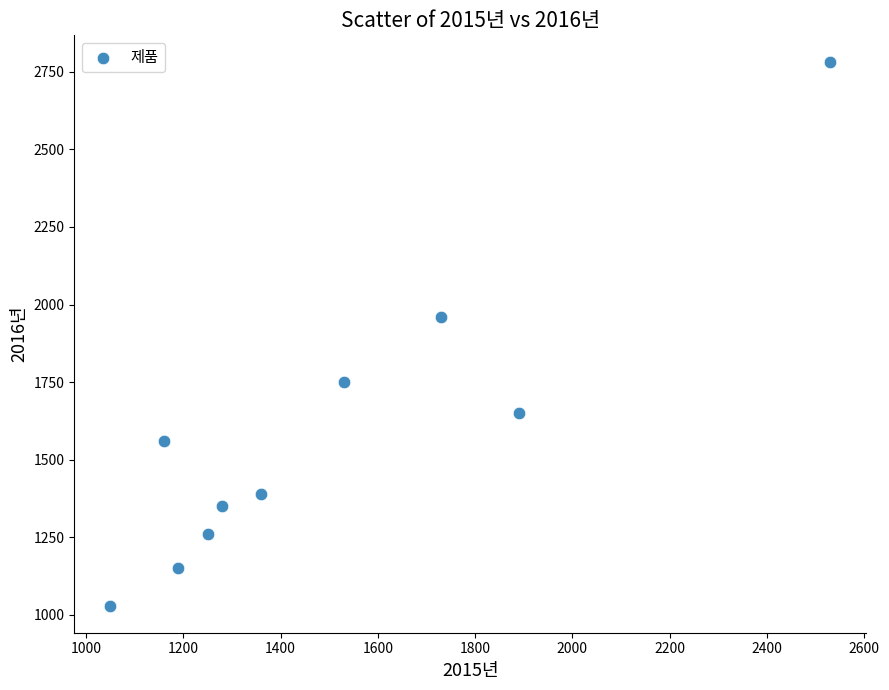

What Y value in the scatter plot is closest to 1905?

1960